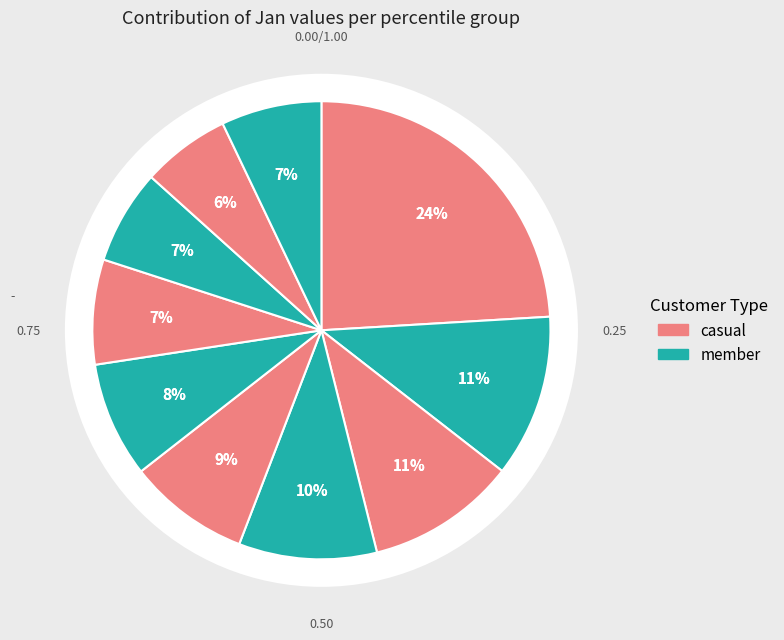

What is the total percentage of pct95 and pct75?

13.8%